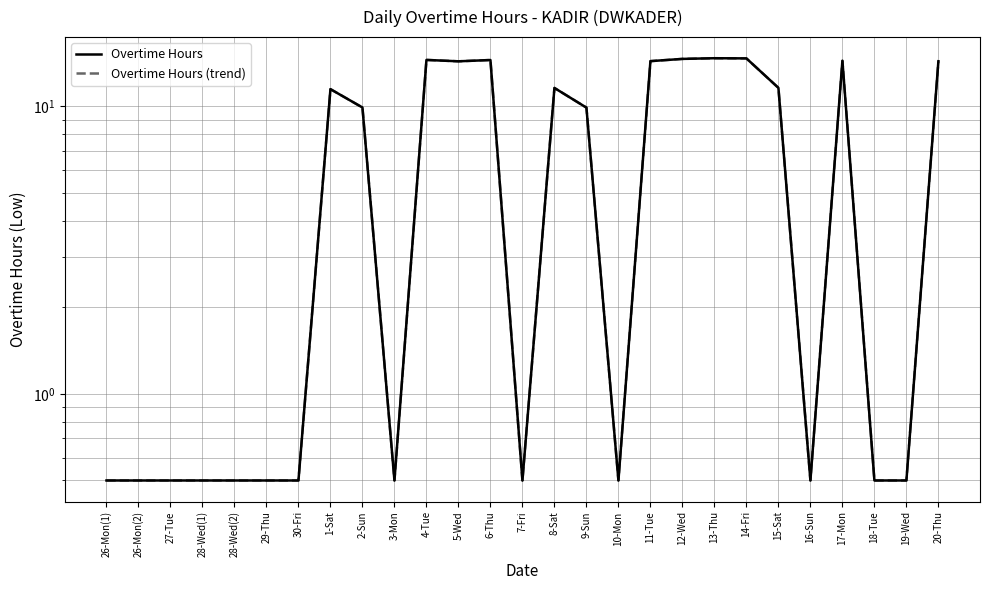

True or false: Overtime Hours (trend) and Overtime Hours intersect in this chart.

False